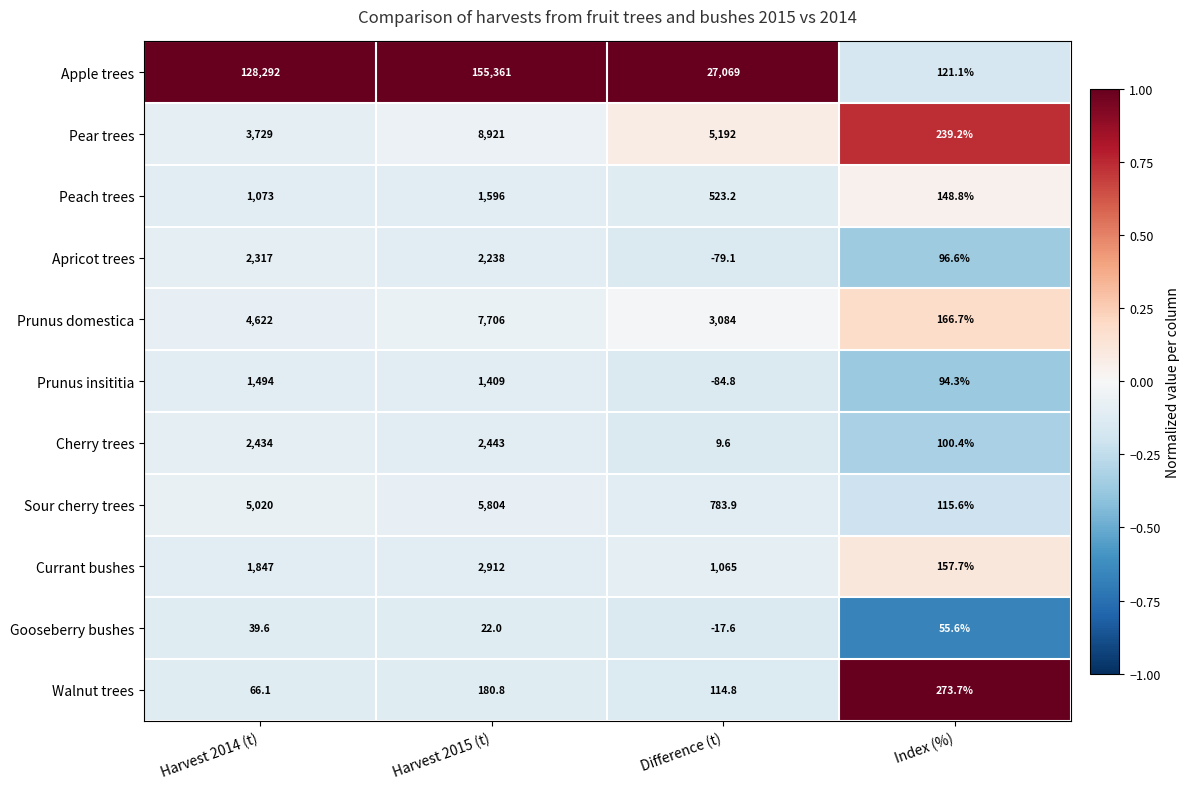

At which category is the sum across all series the highest?

Harvest 2015 (t)